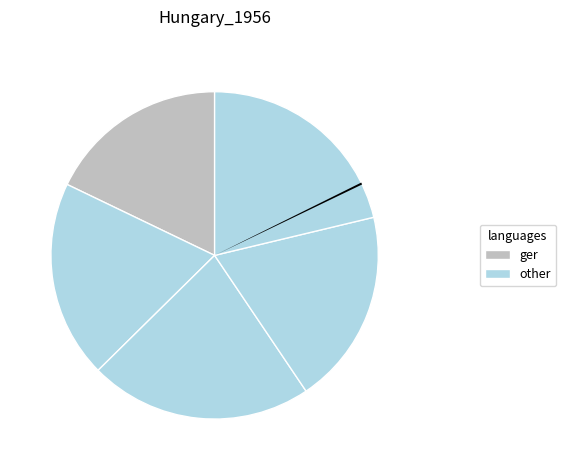

How many segments does this pie chart have?

5